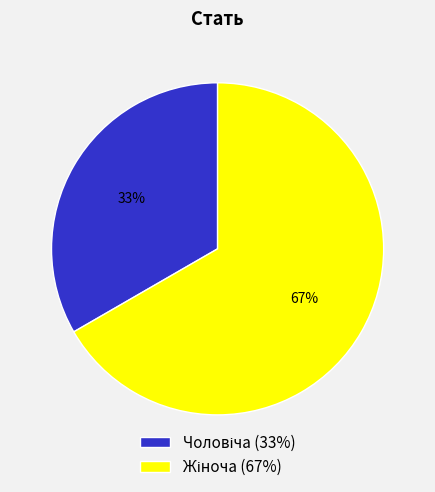

To the nearest percent, what is the average slice percentage?

50%